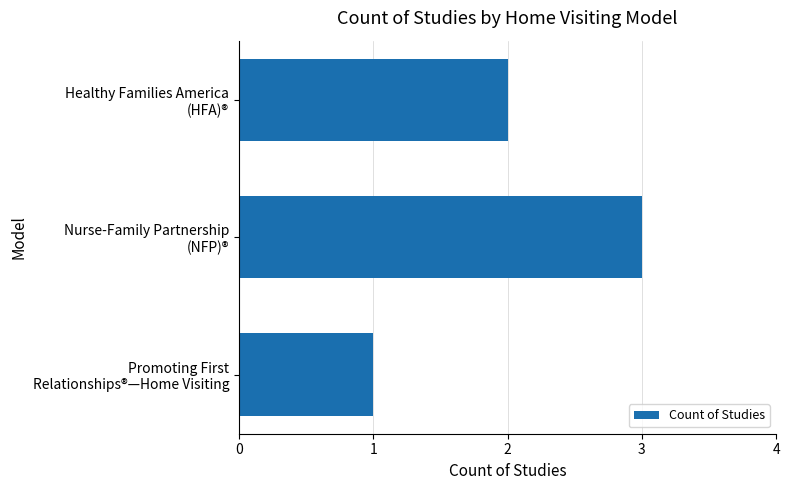

Does the chart contain stacked bars?

No